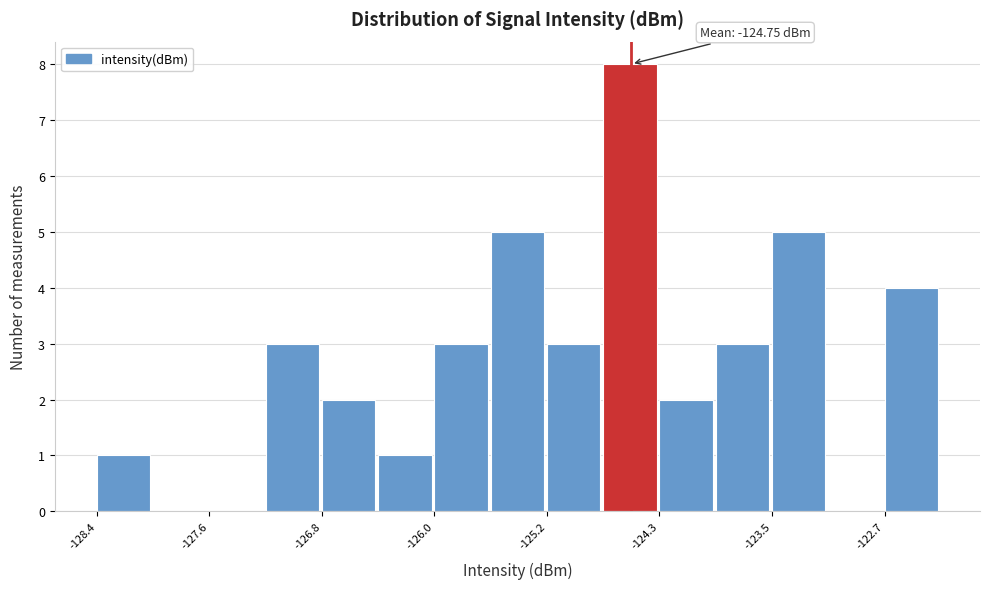

Over which range of the x-axis is the bar tallest?

-124.8 to -124.3